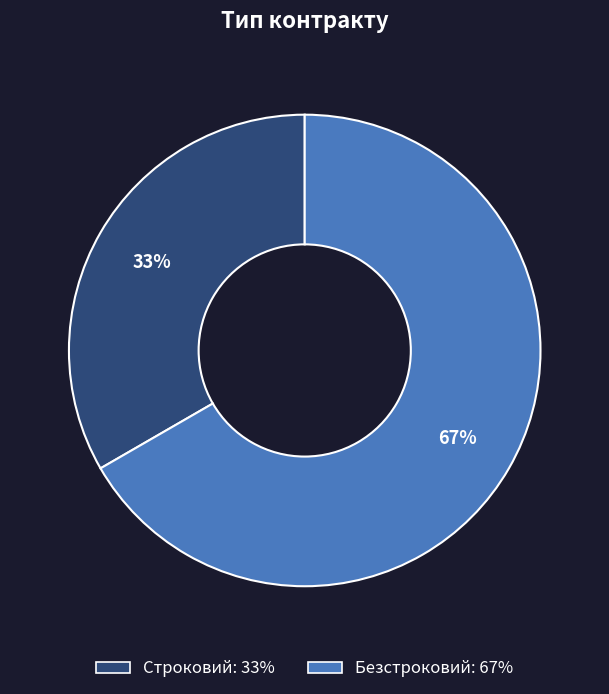

To the nearest percent, what portion does Безстроковий represent?

67%